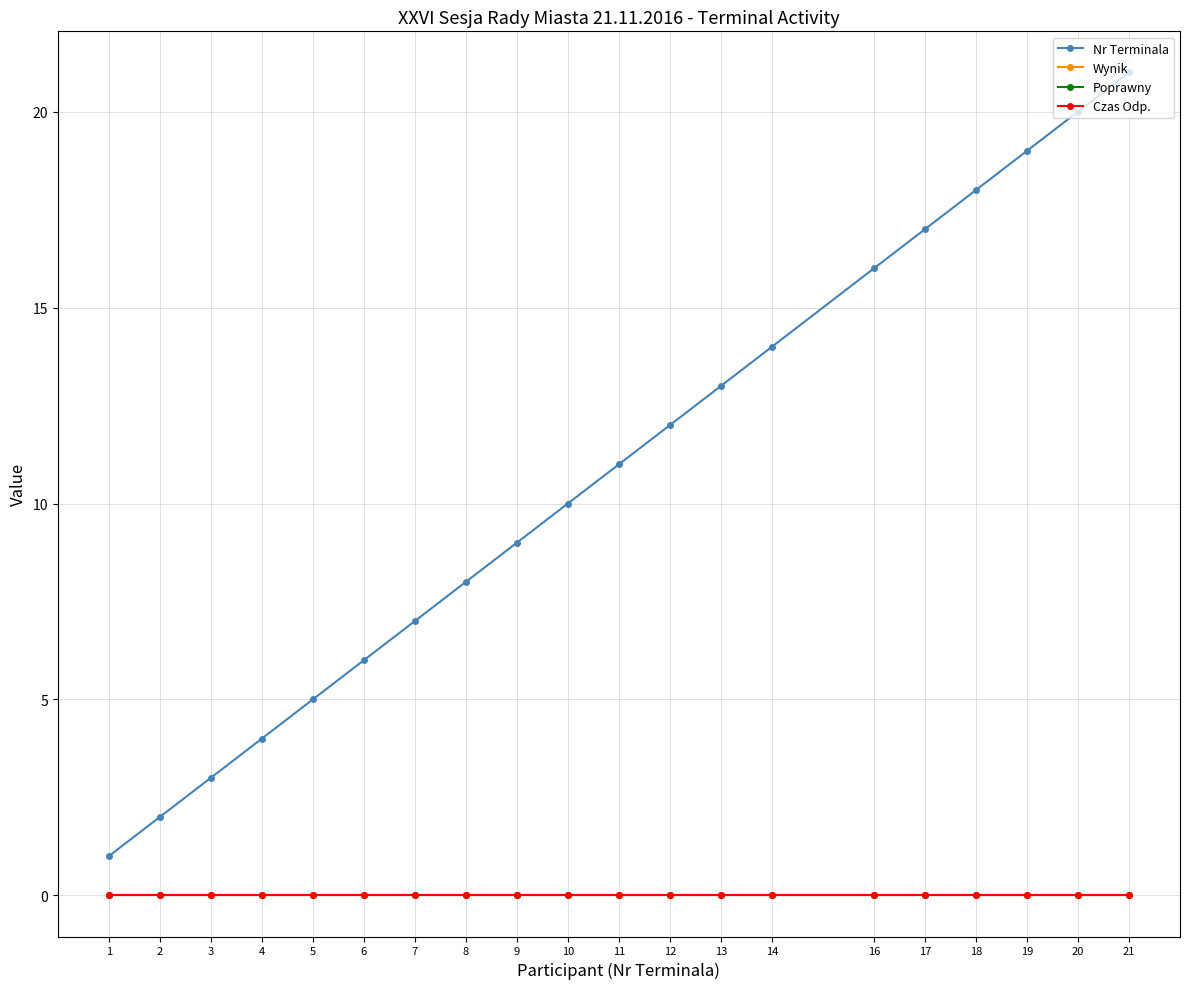

True or false: Nr Terminala has a value of 5 at 5.

True